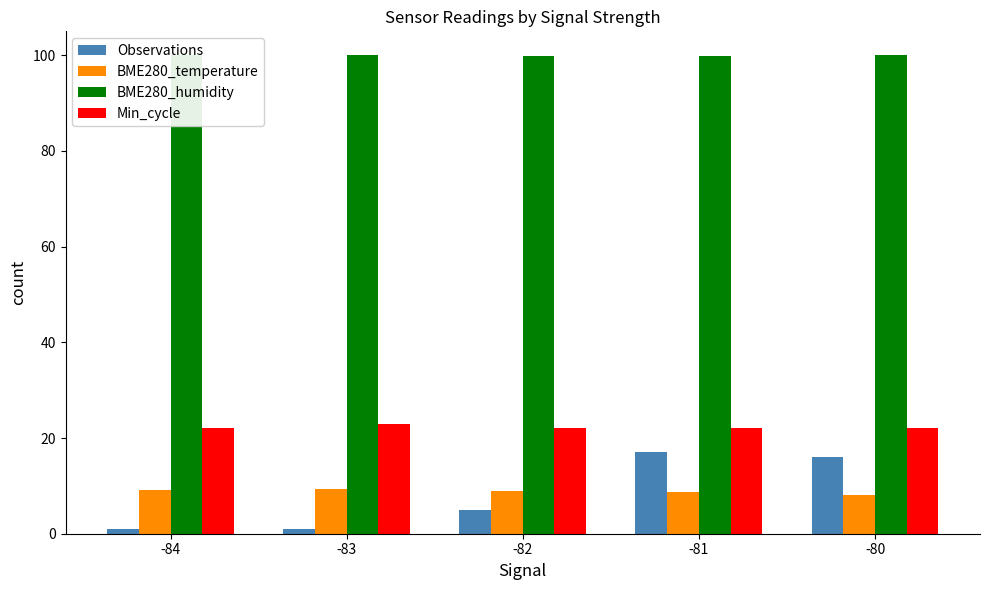

Is the value of Min_cycle at -81 greater than the value of BME280_humidity at -80?

No